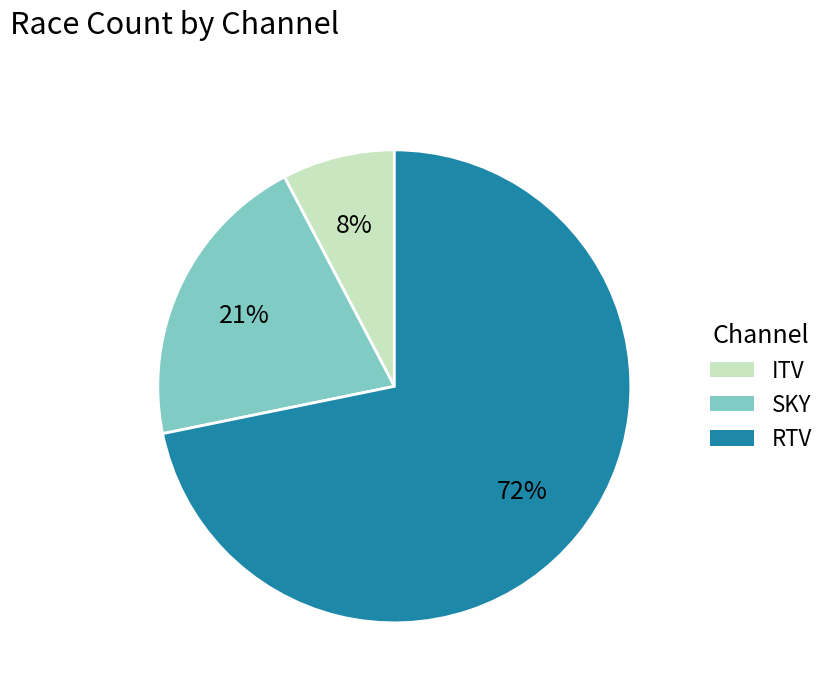

Rank the categories by value from highest to lowest.

RTV, SKY, ITV